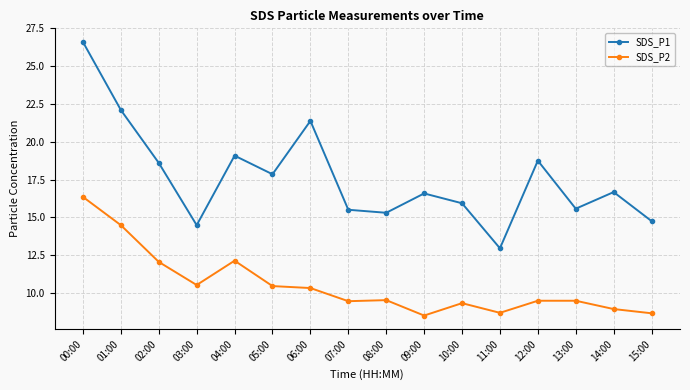

What is the smallest value displayed?

8.5